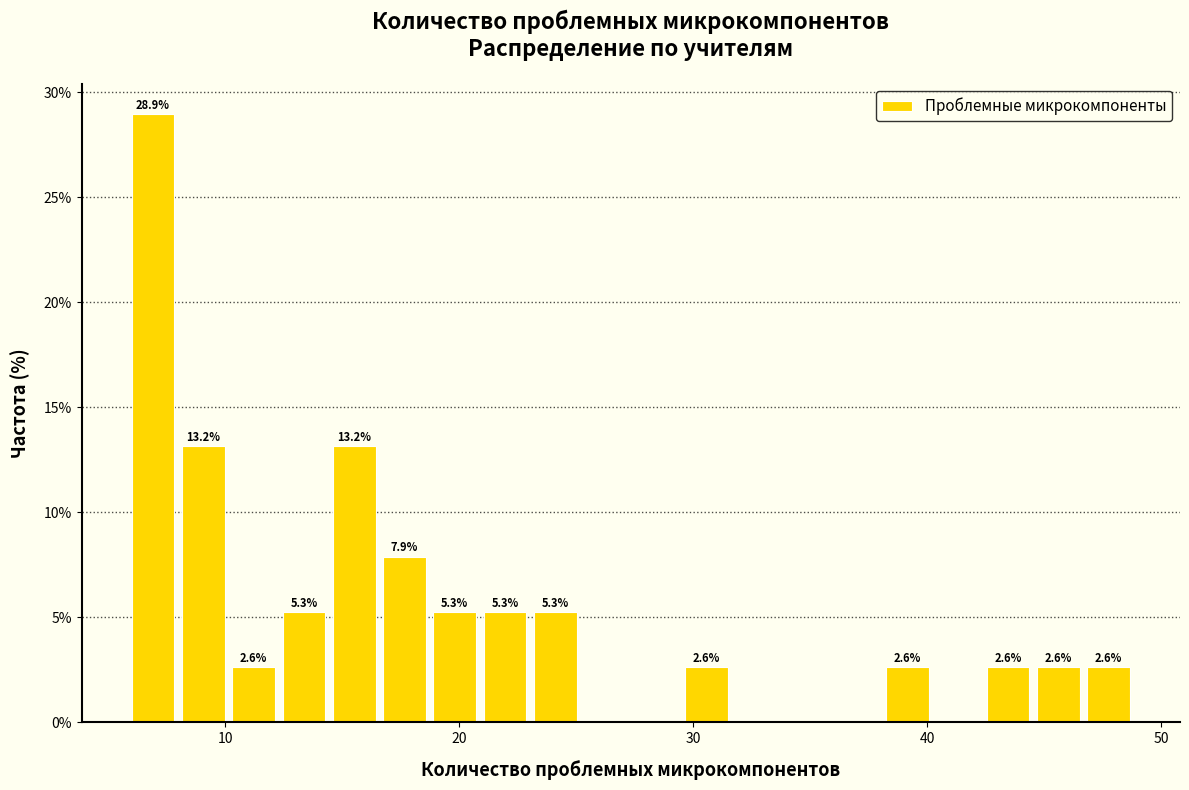

Read against the x-axis, roughly where is the centre of the tallest bar?

7